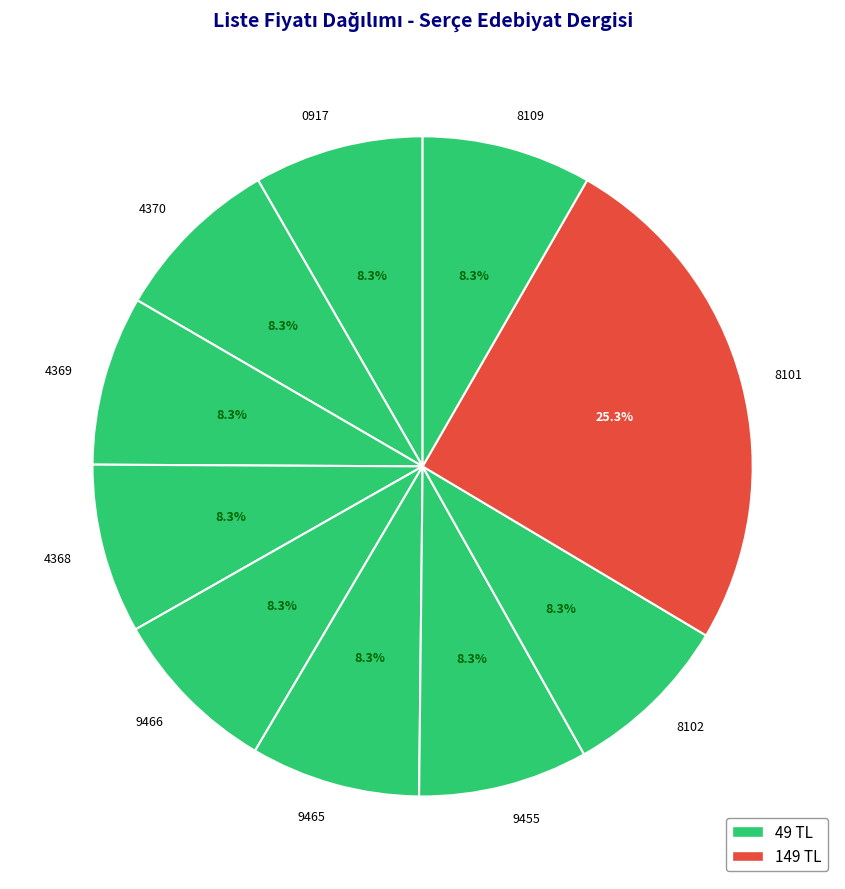

What is the ratio of the value at 8109 to the value at 8102?

1.0